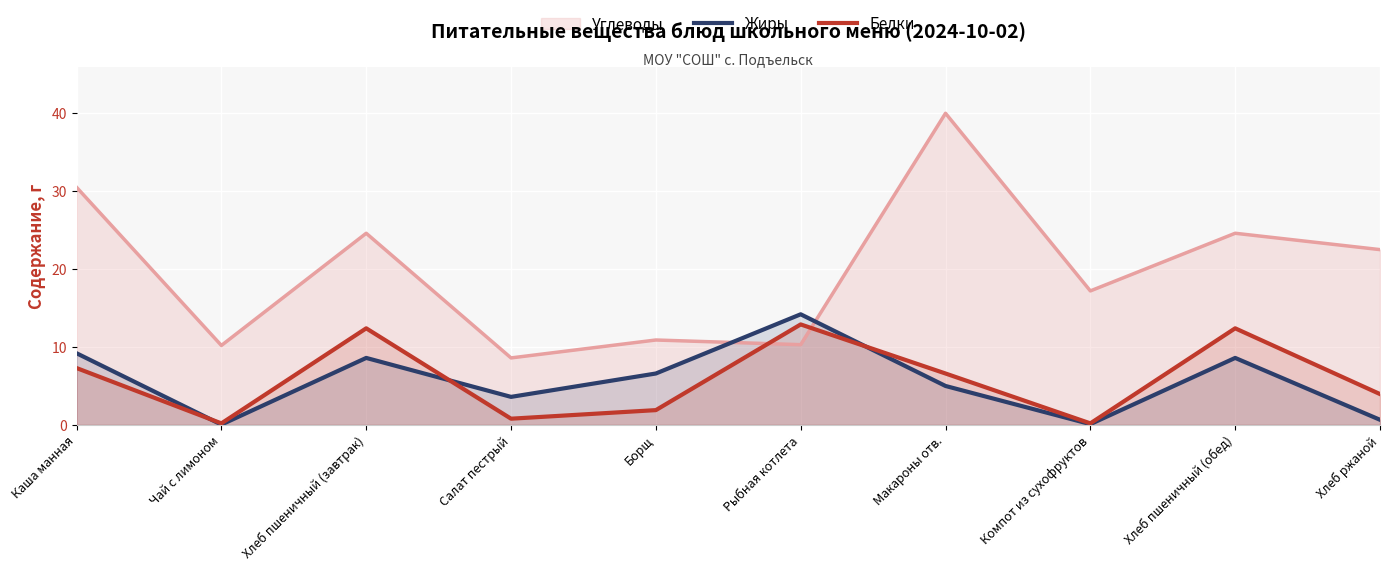

How many values in the Жиры series exceed 6?

5